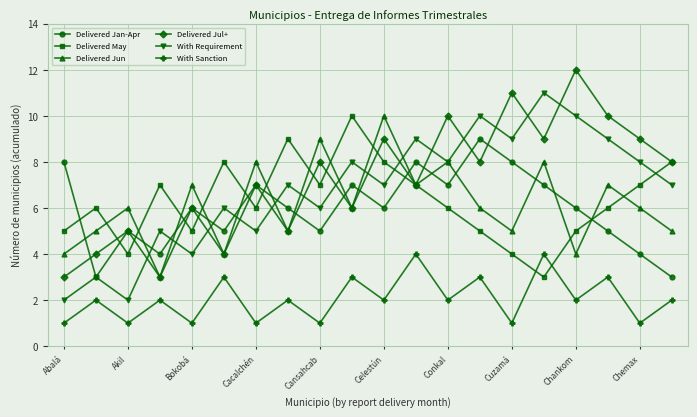

What is the value of the Delivered Jan-Apr point at the 20th from the left?

3